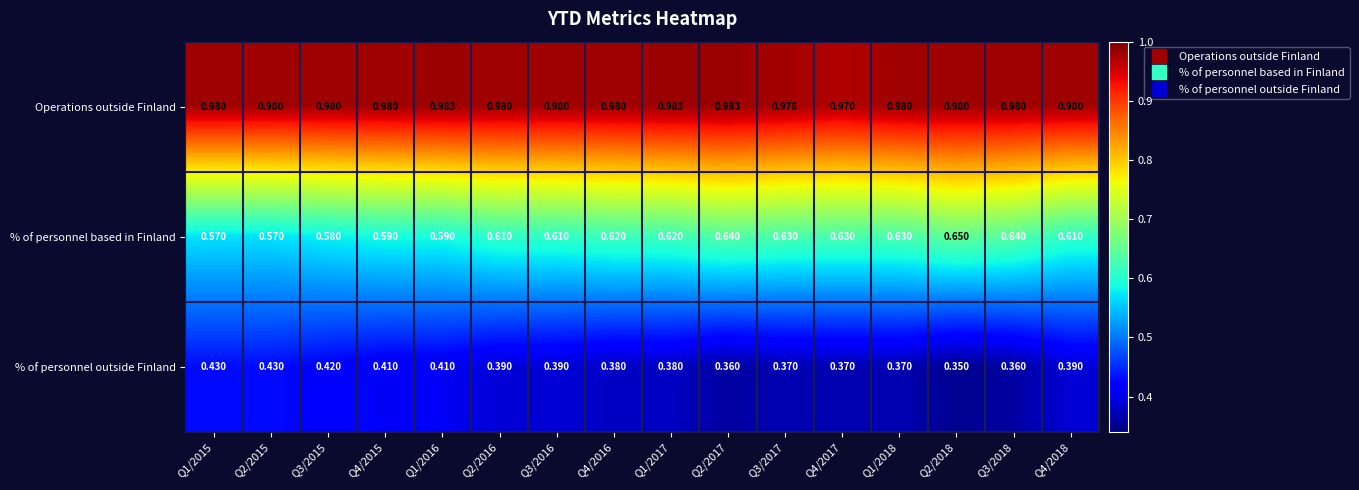

List the series in order of their overall mean, highest first.

Operations outside Finland, % of personnel based in Finland, % of personnel outside Finland